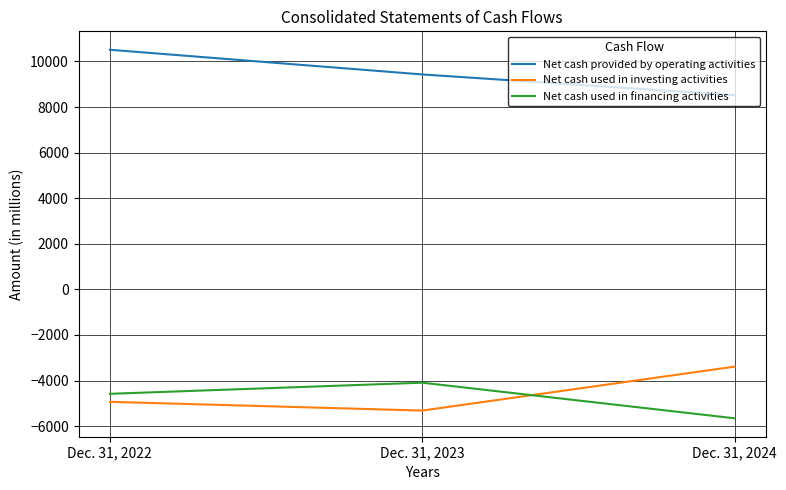

At how many categories does at least one series exceed 1325?

3